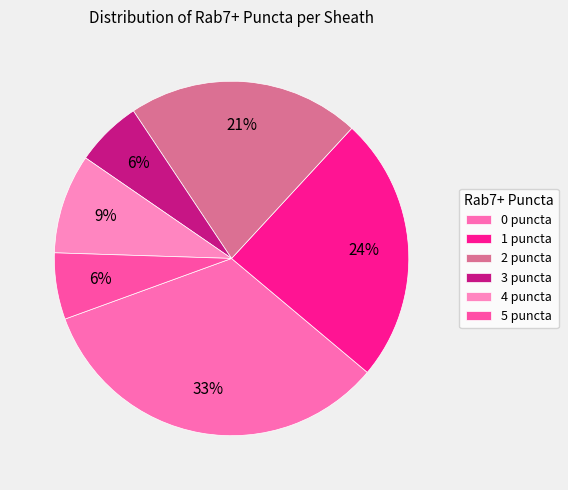

Which slice is the smallest?

3 puncta